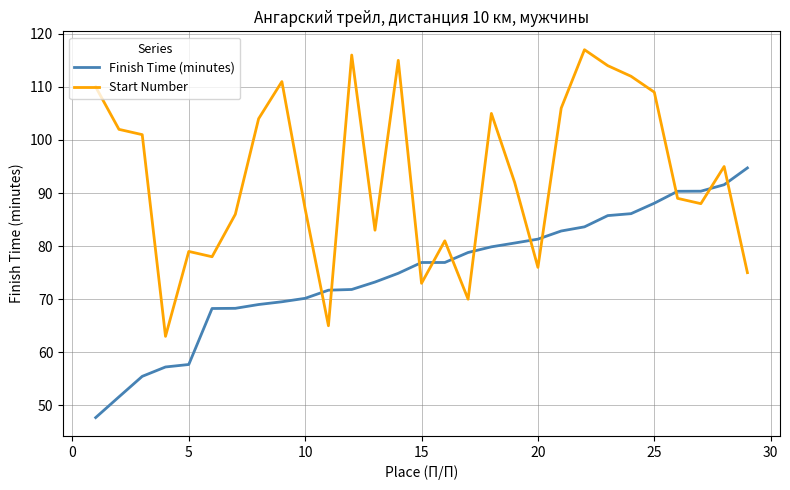

Which series has the widest spread of values?

Start Number